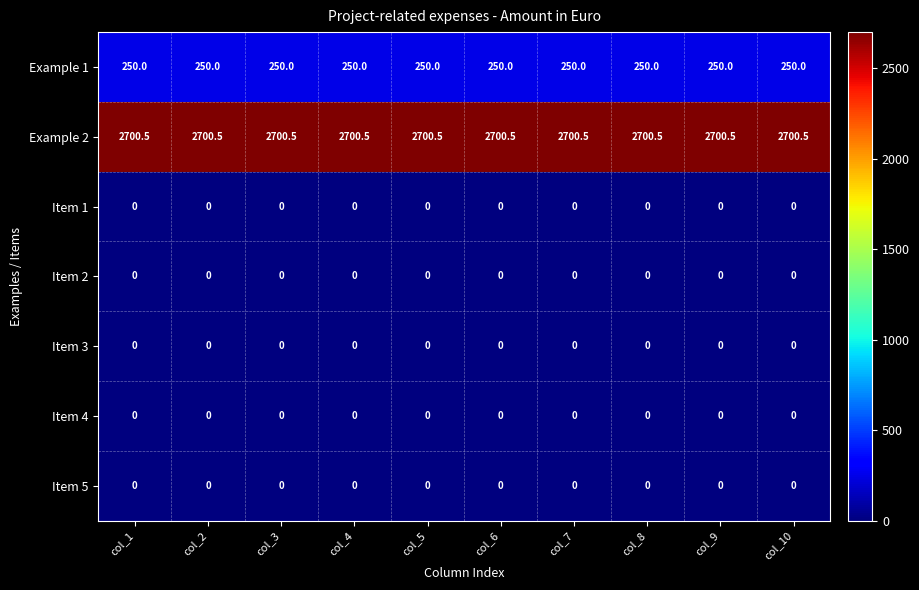

What is the greatest value displayed?

2700.5